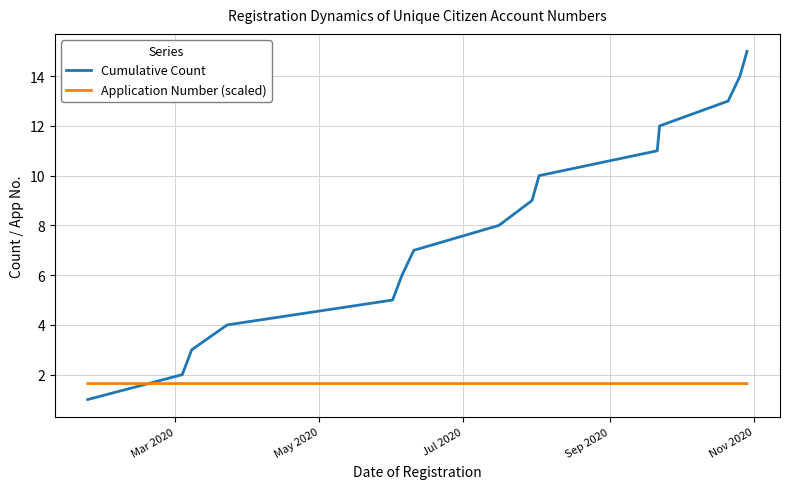

True or false: Cumulative Count and Application Number (scaled) intersect in this chart.

True